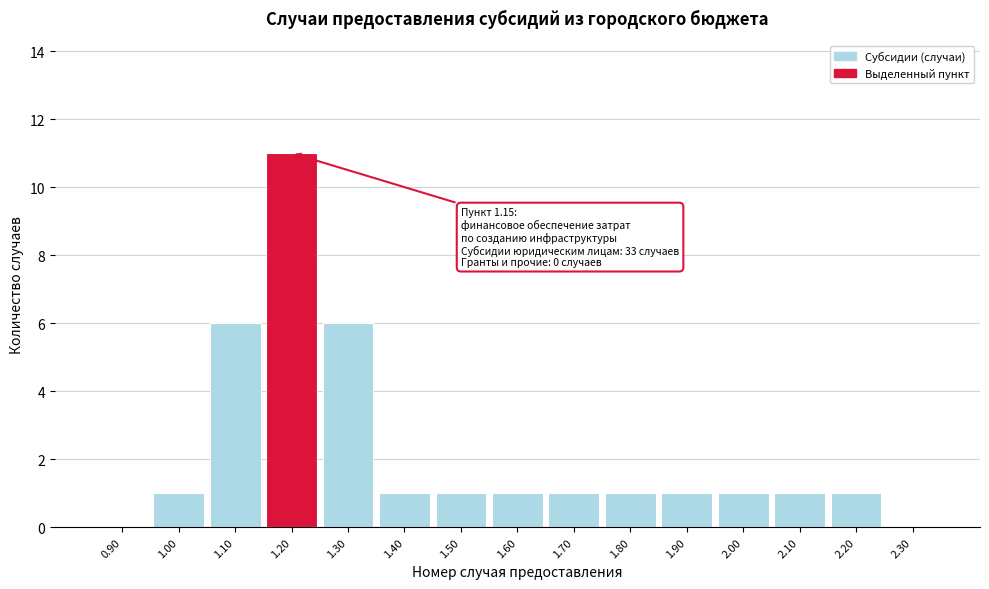

Over which range of the x-axis is the bar tallest?

1.15 to 1.25